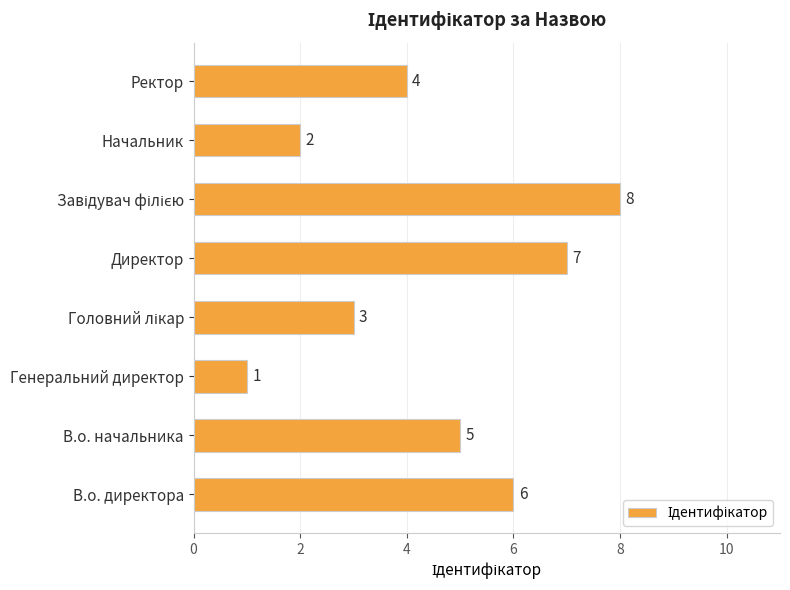

What is the difference between the maximum and minimum values?

7